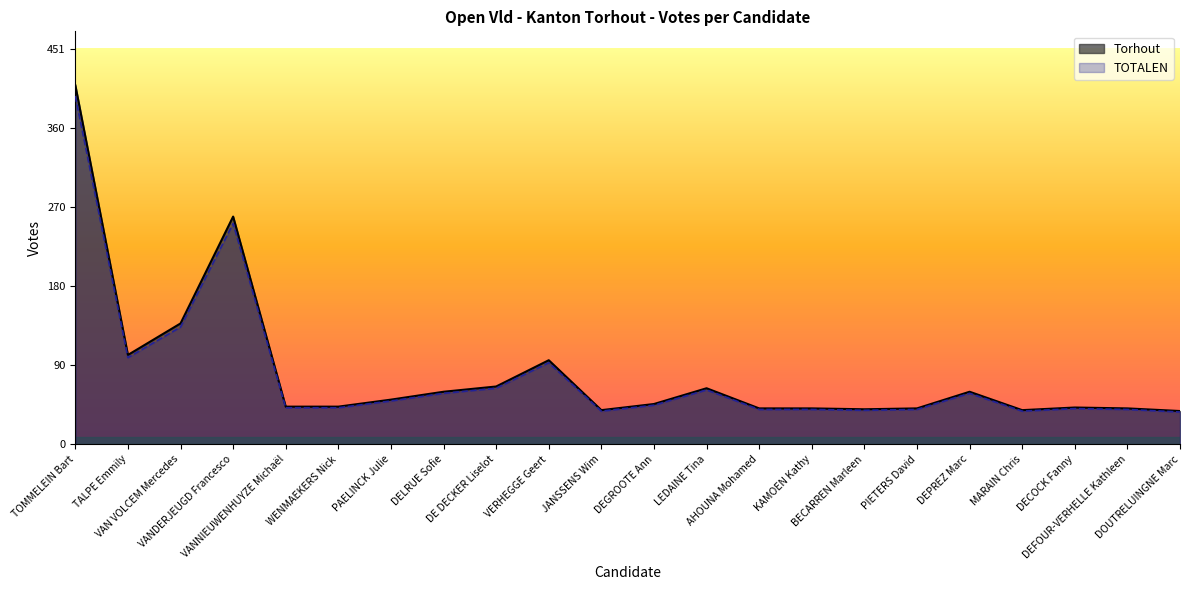

Does the chart have visible grid lines?

No